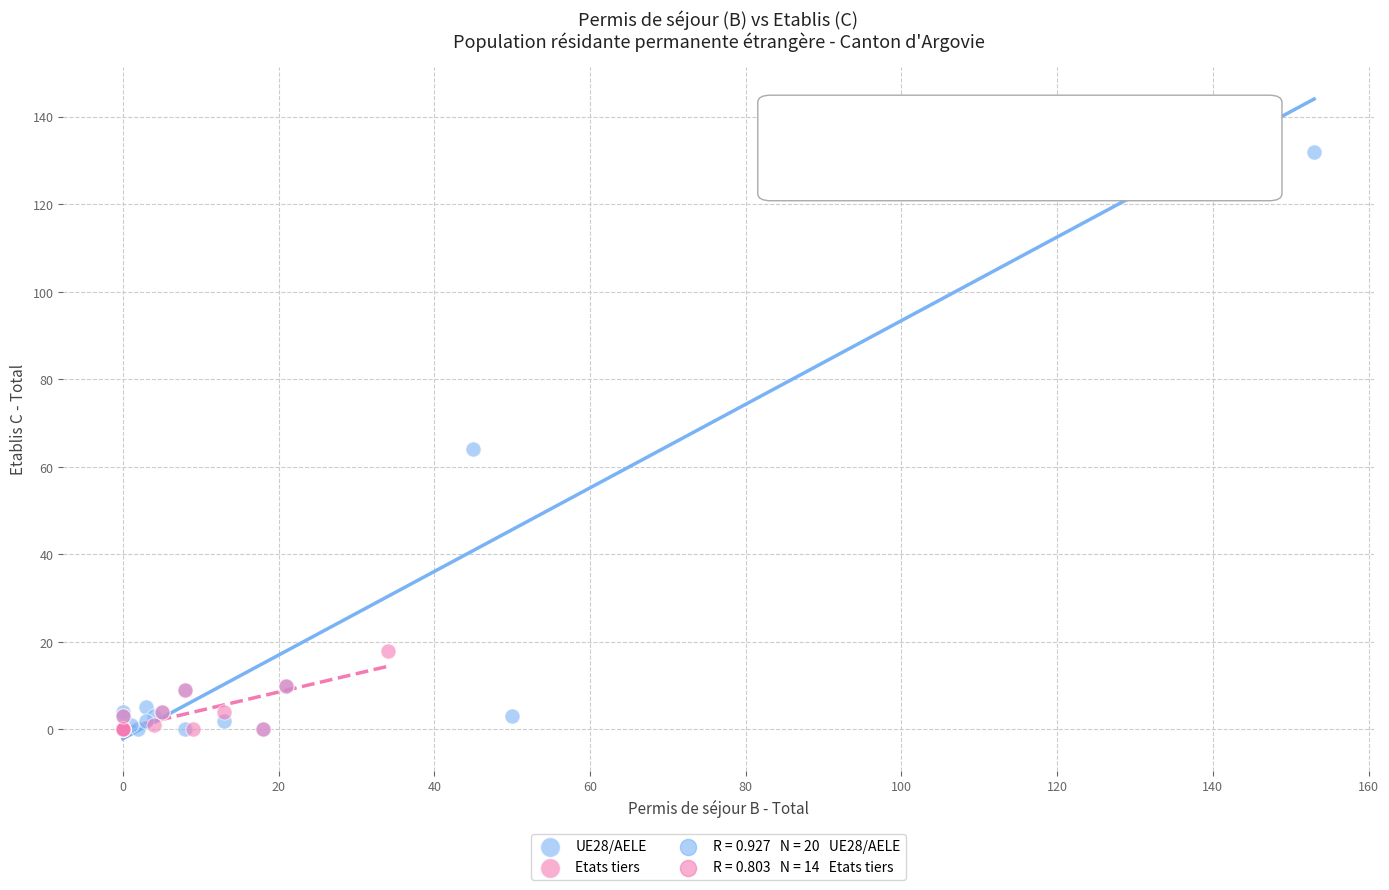

Which series has the largest Y range (max minus min)?

UE28/AELE